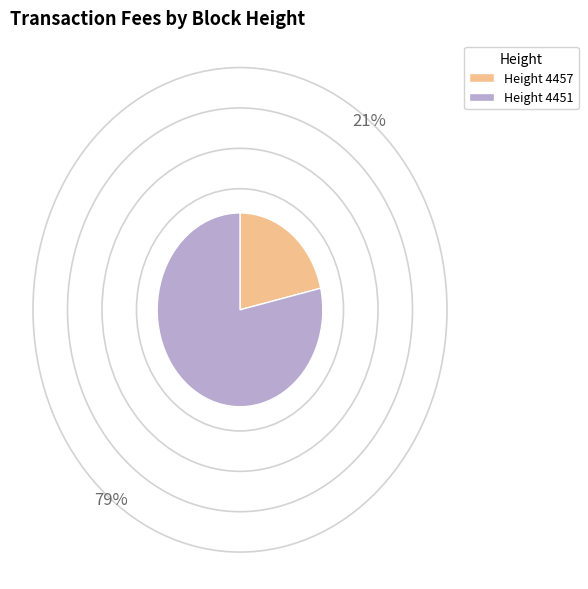

How many slices are in this pie chart?

2